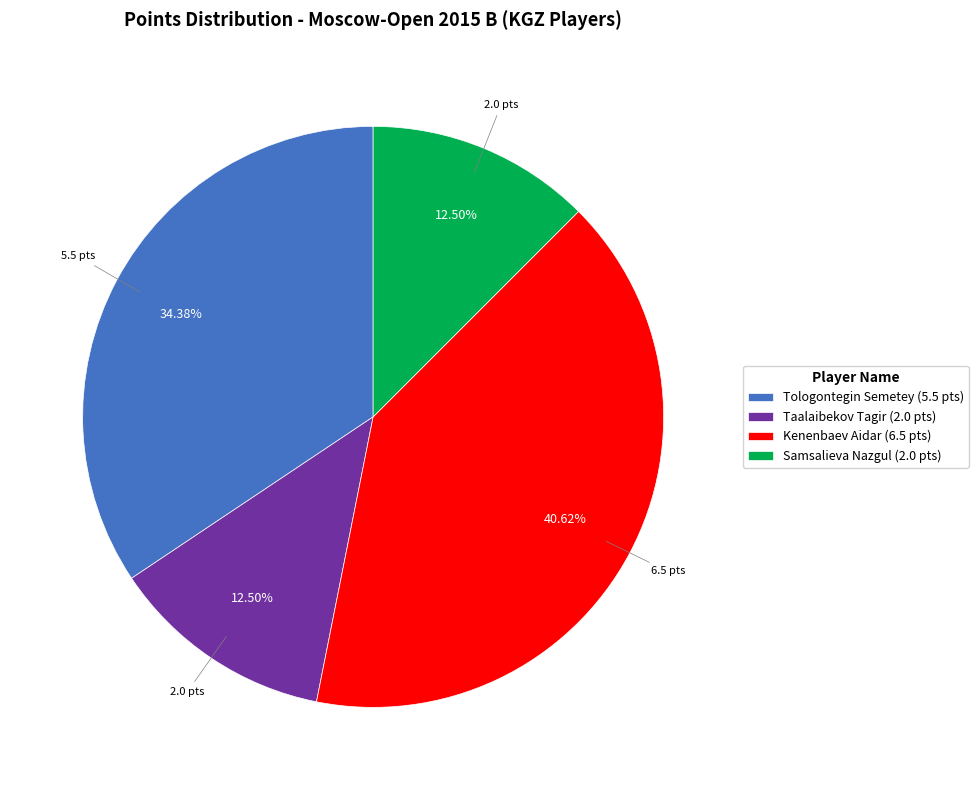

To the nearest percent, what percentage of the pie is Kenenbaev Aidar?

41%